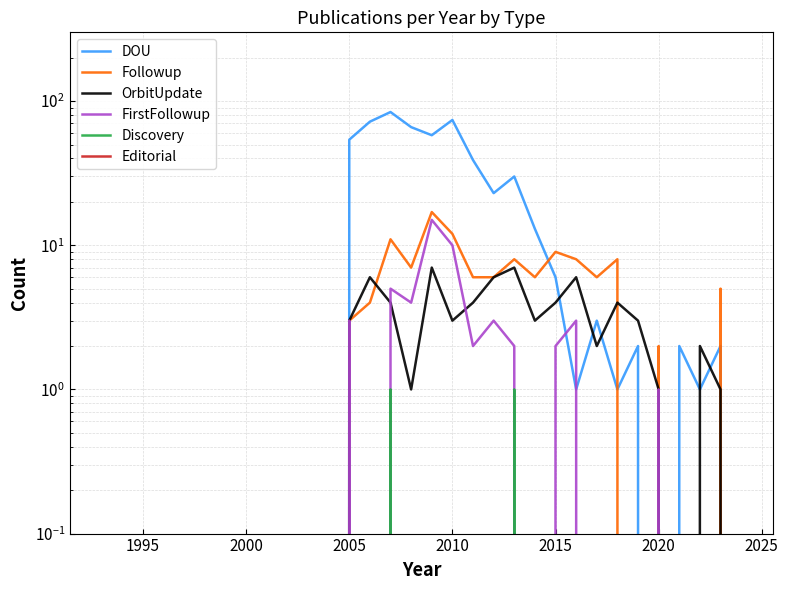

How many values in the Followup series exceed 2?

15